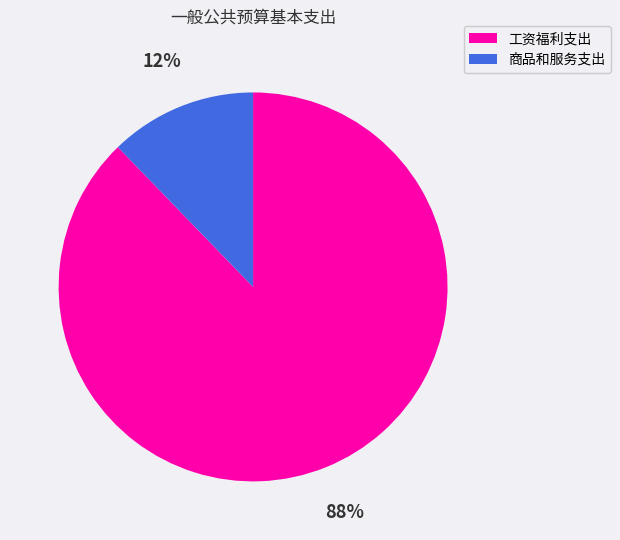

Combined, do 工资福利支出 and 商品和服务支出 account for over 50%?

Yes